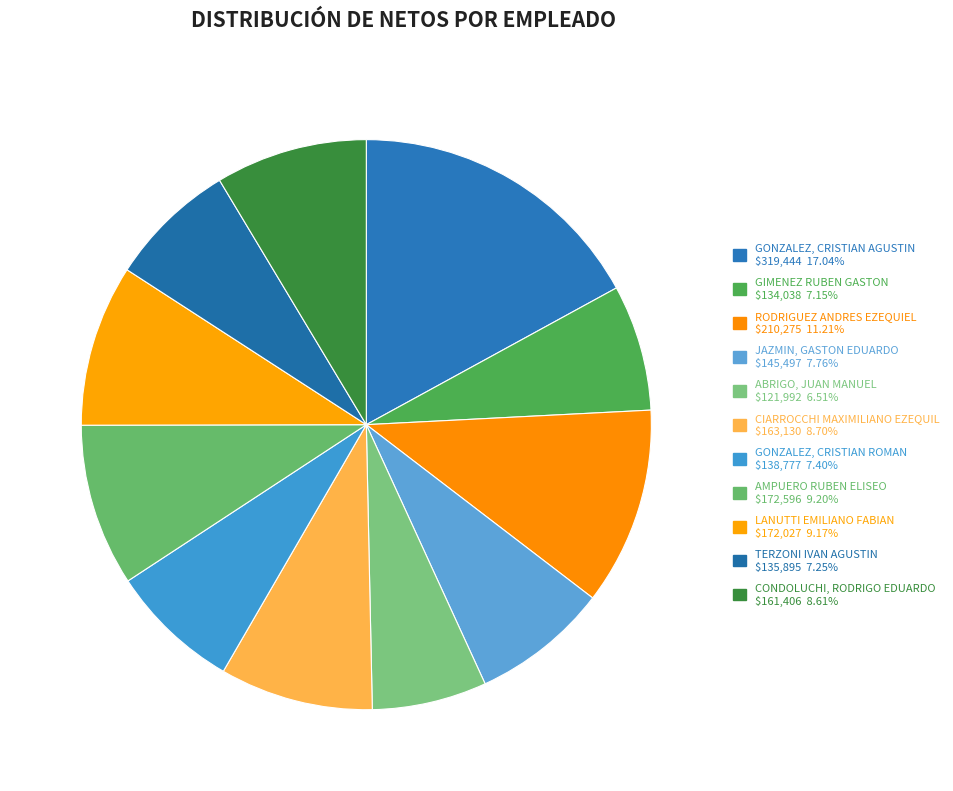

Which slice is the smallest?

ABRIGO, JUAN MANUEL